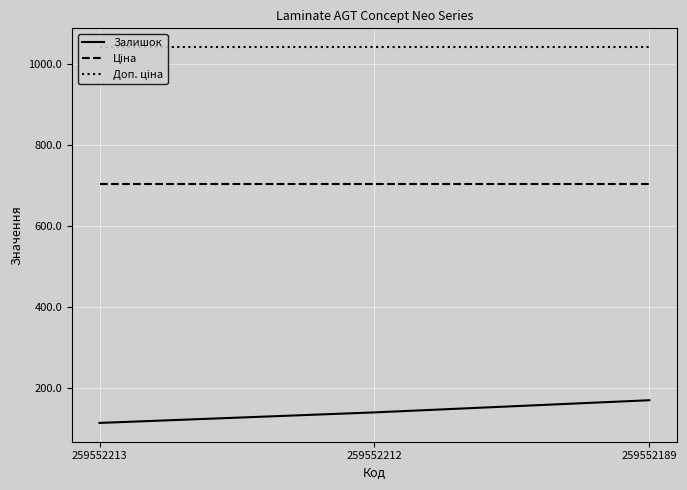

What is the minimum value shown in the chart?

115.0